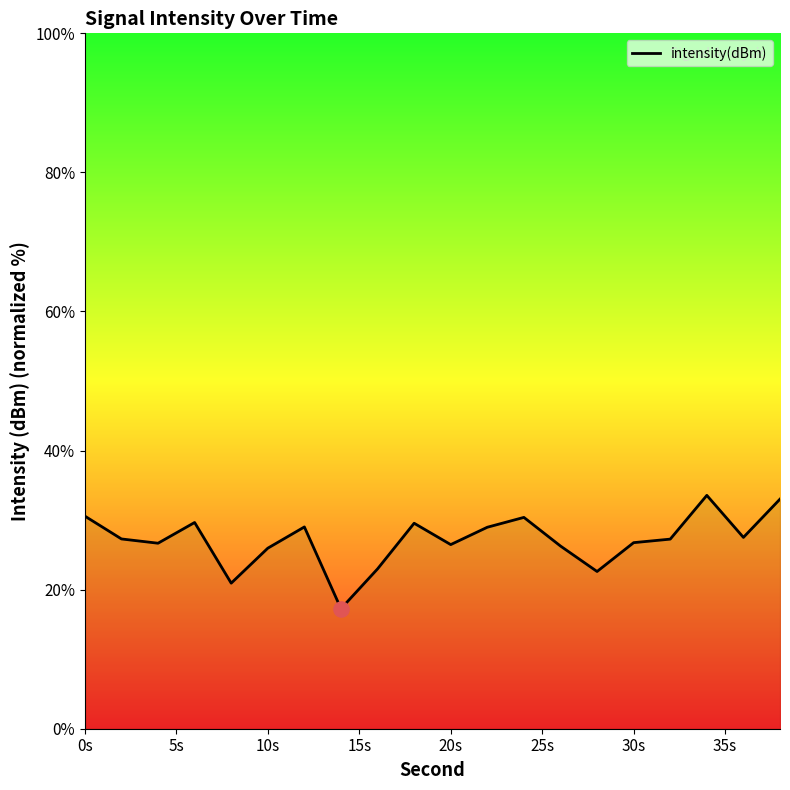

What is the minimum value shown in the chart?

17.3